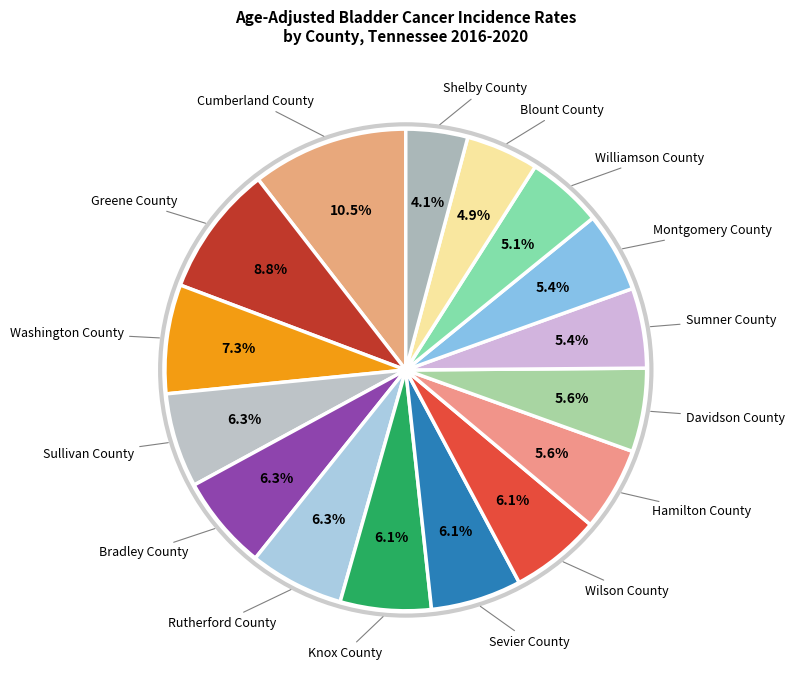

Which category has the biggest portion of the pie?

Cumberland County